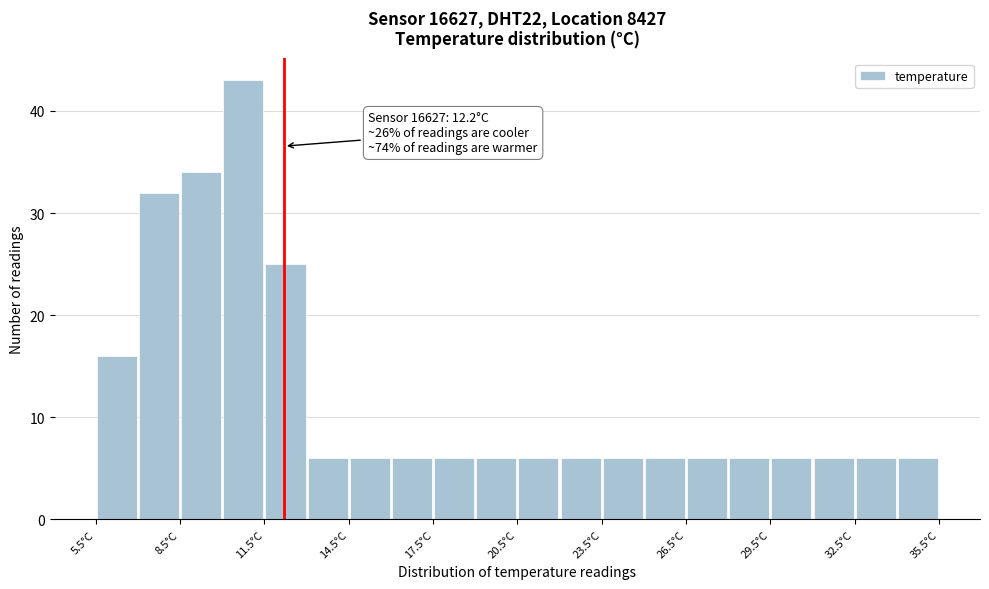

Read against the x-axis, roughly where is the centre of the tallest bar?

11.0